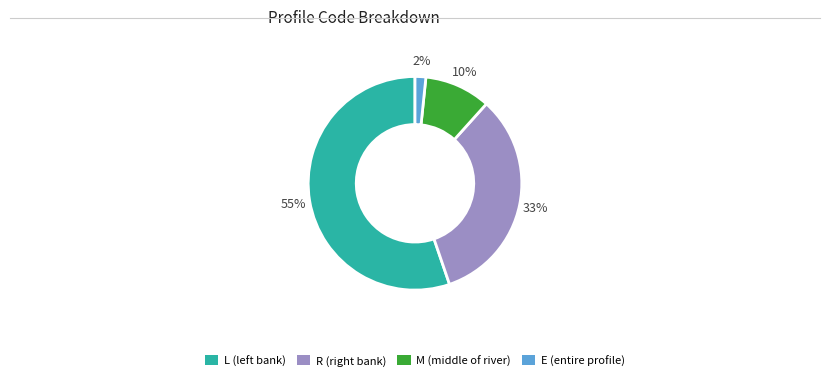

Rank the categories by value from highest to lowest.

L, R, M, E